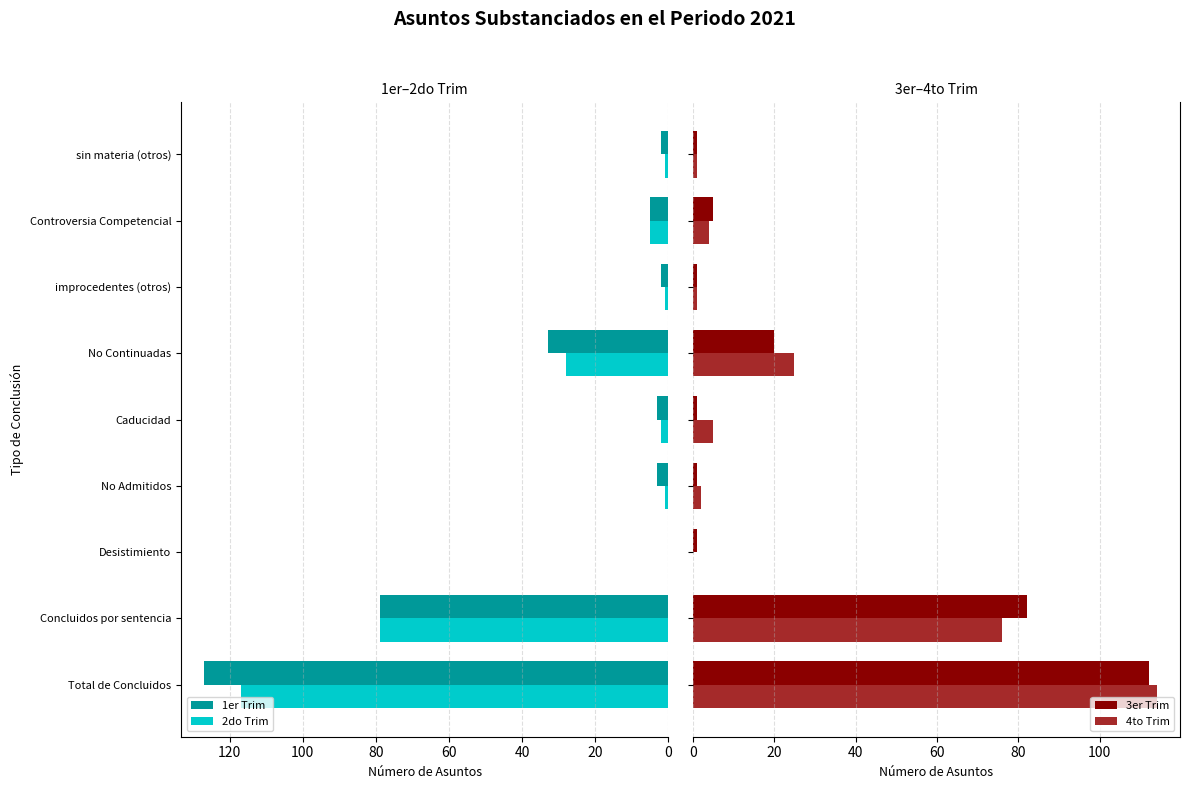

Reading left to right, transcribe all the data shown in this chart.

1er Trim: 127	79	0	3	3	33	2	5	2
2do Trim: 117	79	0	1	2	28	1	5	1
3er Trim: 112	82	1	1	1	20	1	5	1
4to Trim: 114	76	0	2	5	25	1	4	1